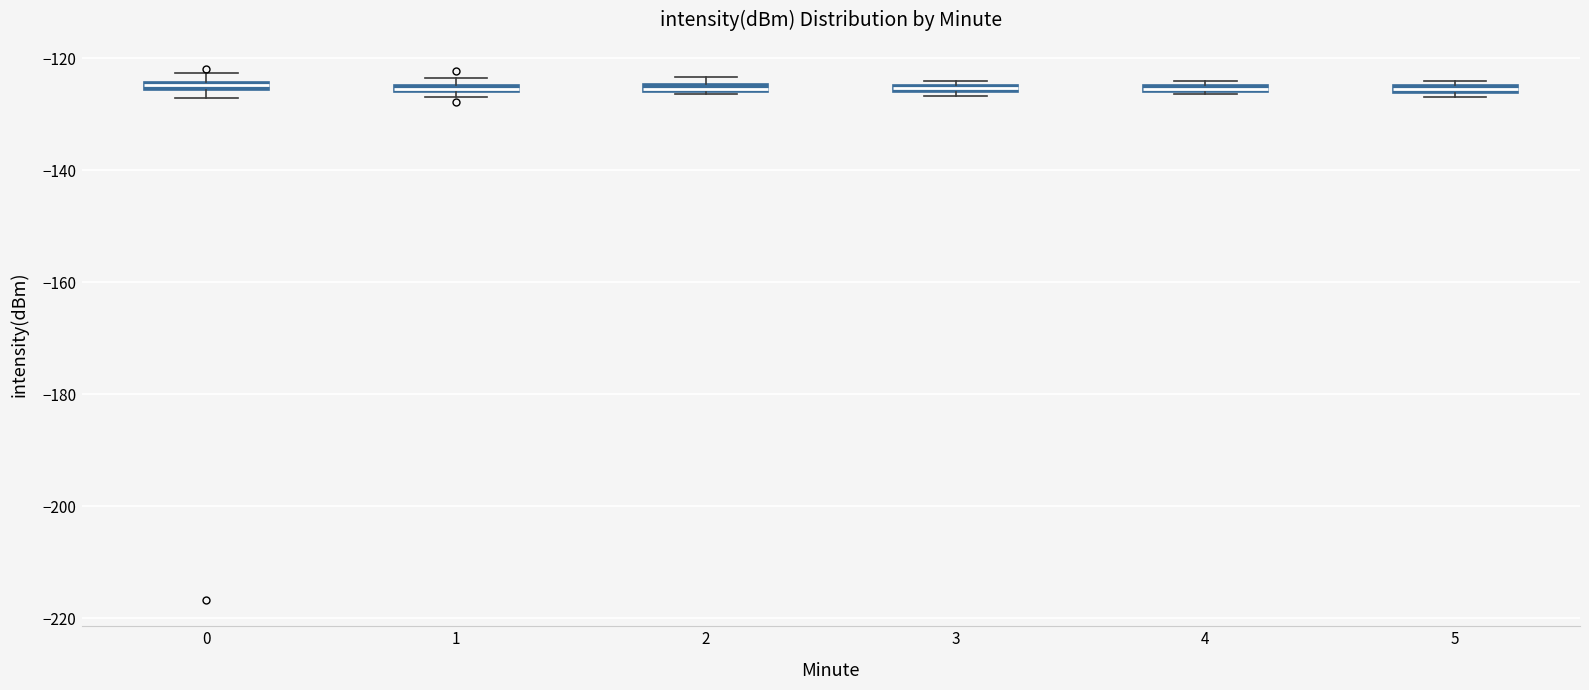

Where is the upper edge of the box at x = 4 on the y-axis? The values are not printed on the chart, so give them approximately, as read against the axis.

-124